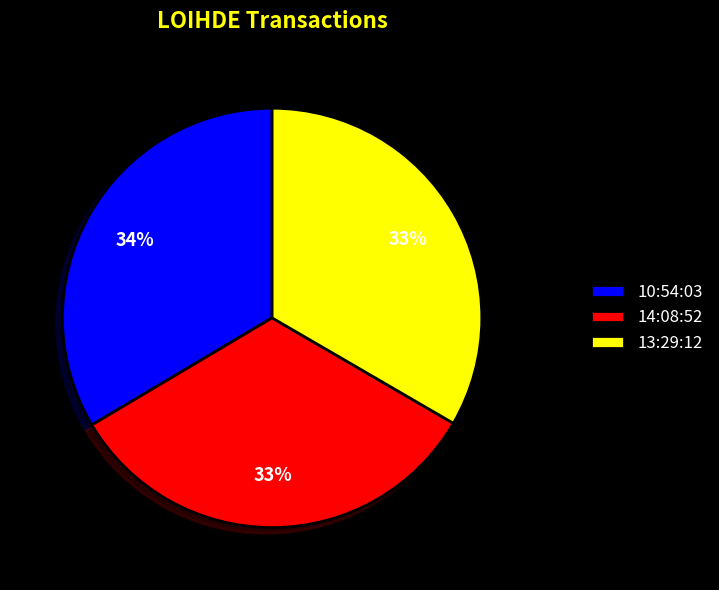

Is the sum of 14:08:52 and 10:54:03 greater than half?

Yes